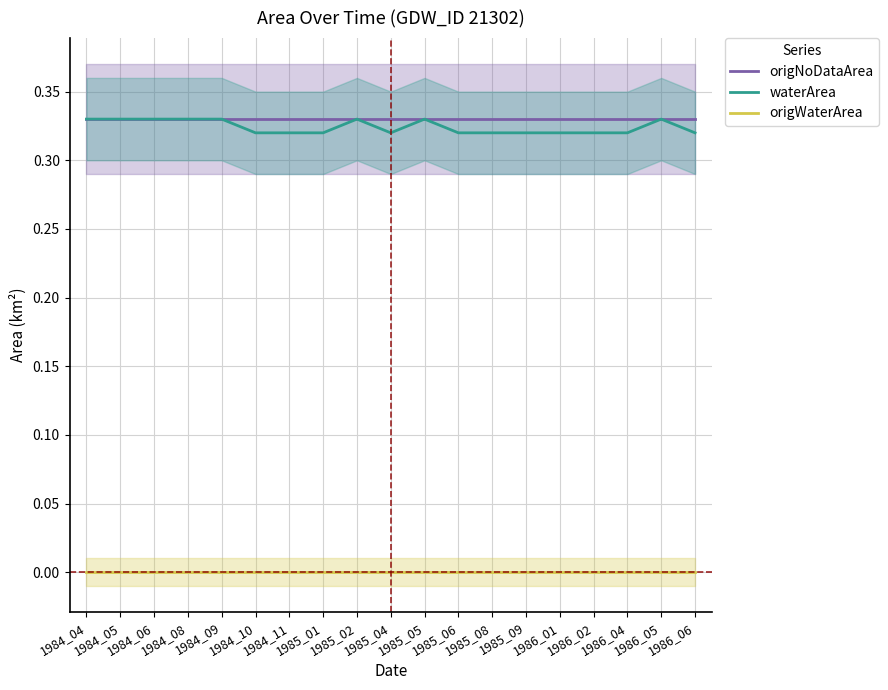

True or false: waterArea has more than 1 interior local peaks.

True